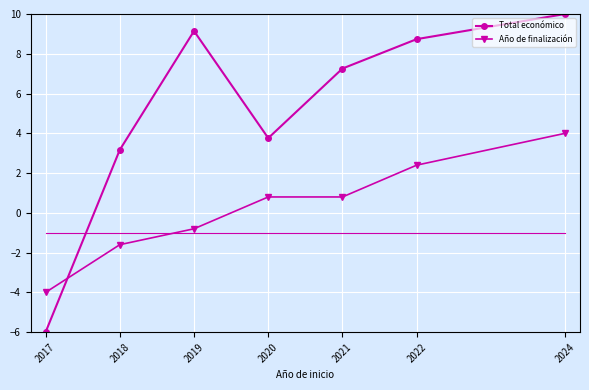

Reading right to left, extract all data points from this chart.

Total económico: 2024=10.0	2022=8.7	2021=7.3	2020=3.8	2019=9.1	2018=3.2	2017=-6.0
Año de finalización: 2024=4.0	2022=2.4	2021=0.8	2020=0.8	2019=-0.8	2018=-1.6	2017=-4.0